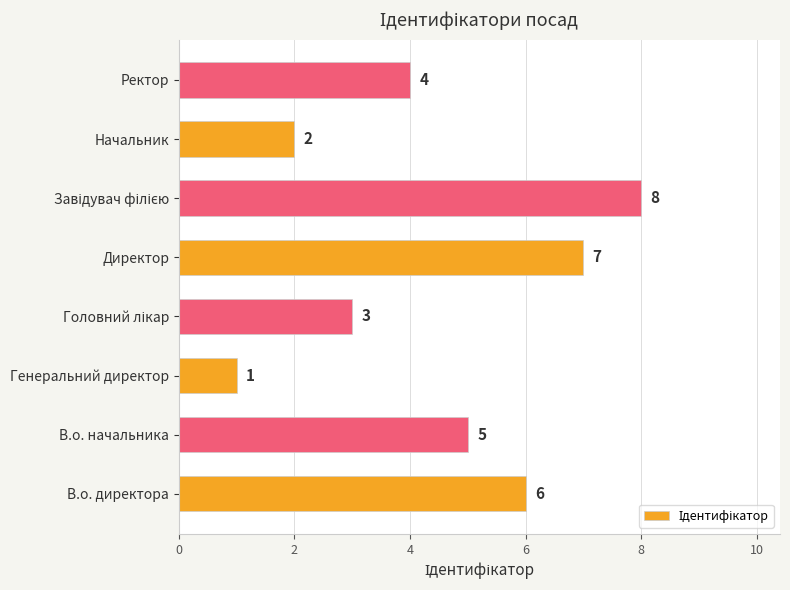

What is the difference between the maximum and minimum values?

7